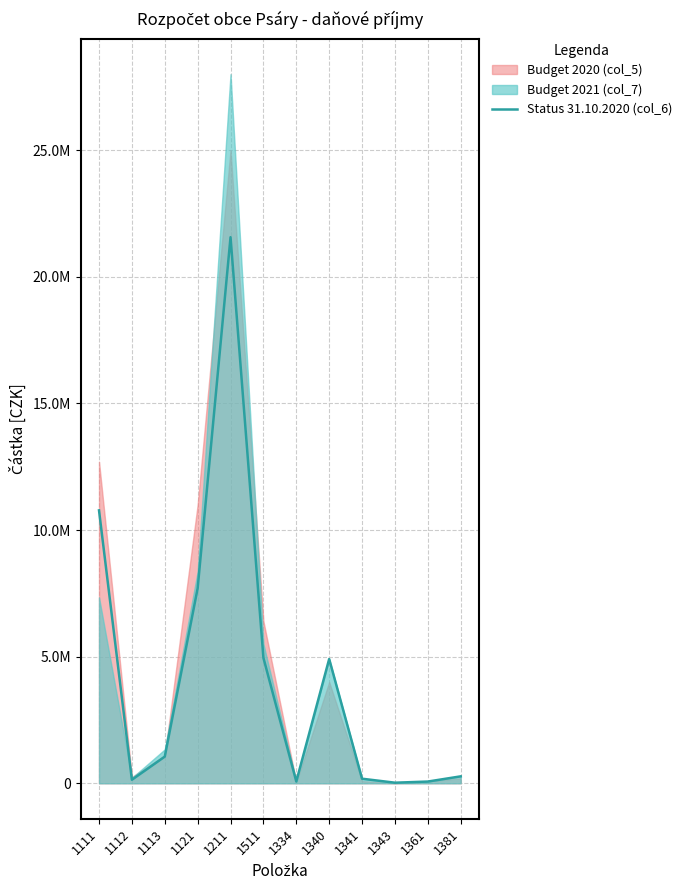

Reading left to right, list all the values displayed in this chart.

10775367	138688	1052396	7700414	21563106	4952965	70600	4906077	180350	23000	68000	273762